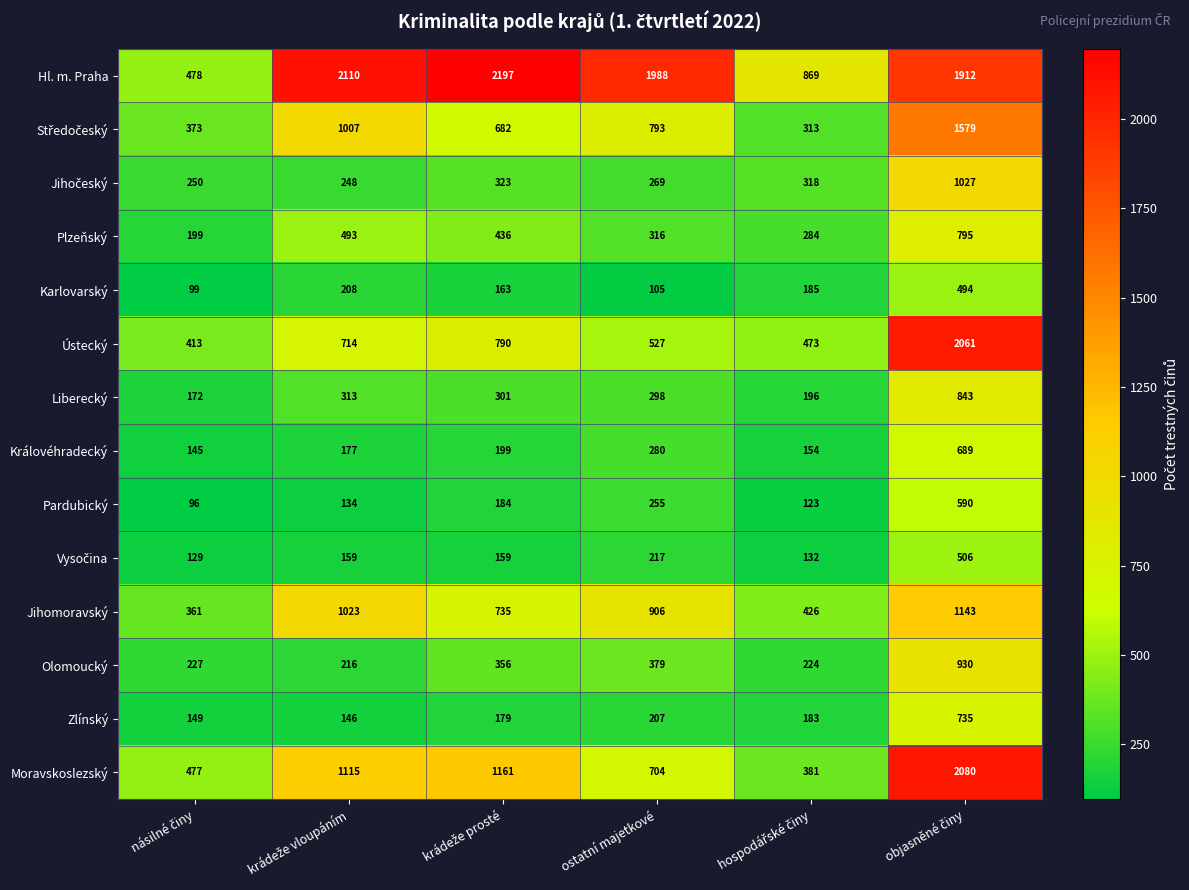

Which series has the largest total across all categories?

Hl. m. Praha